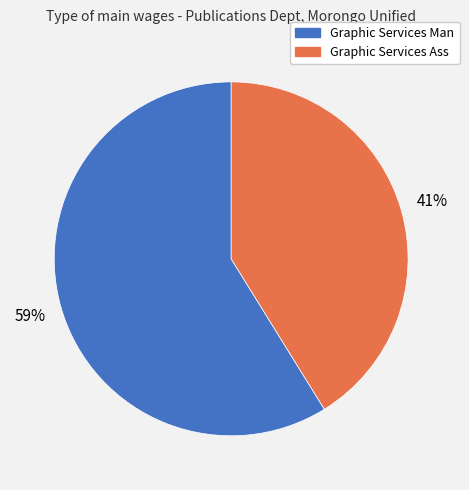

Approximately how many times larger is the value at Graphic Services Ass compared to Graphic Services Man?

0.7